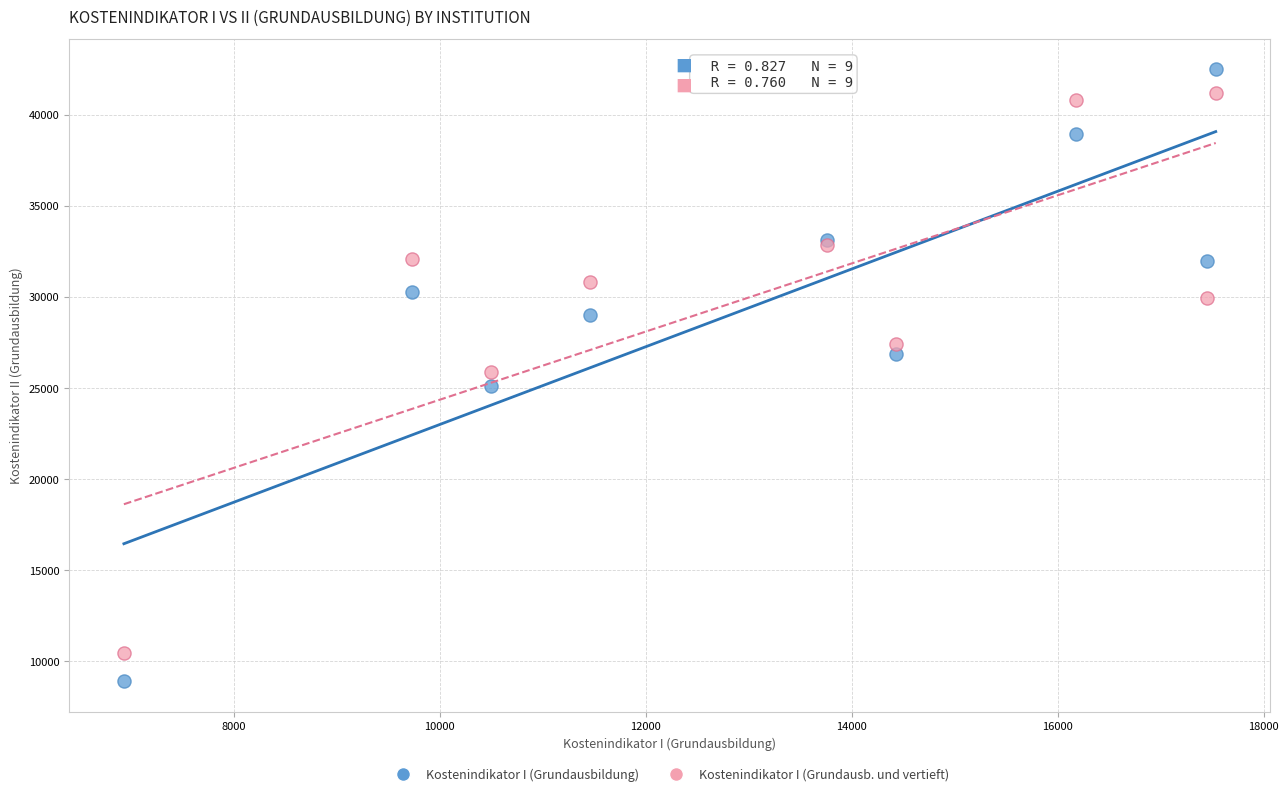

Which series has the largest Y range (max minus min)?

Kostenindikator I (Grundausbildung)